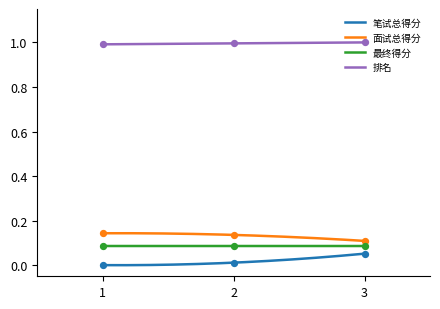

Which series reaches the minimum Y coordinate?

笔试总得分